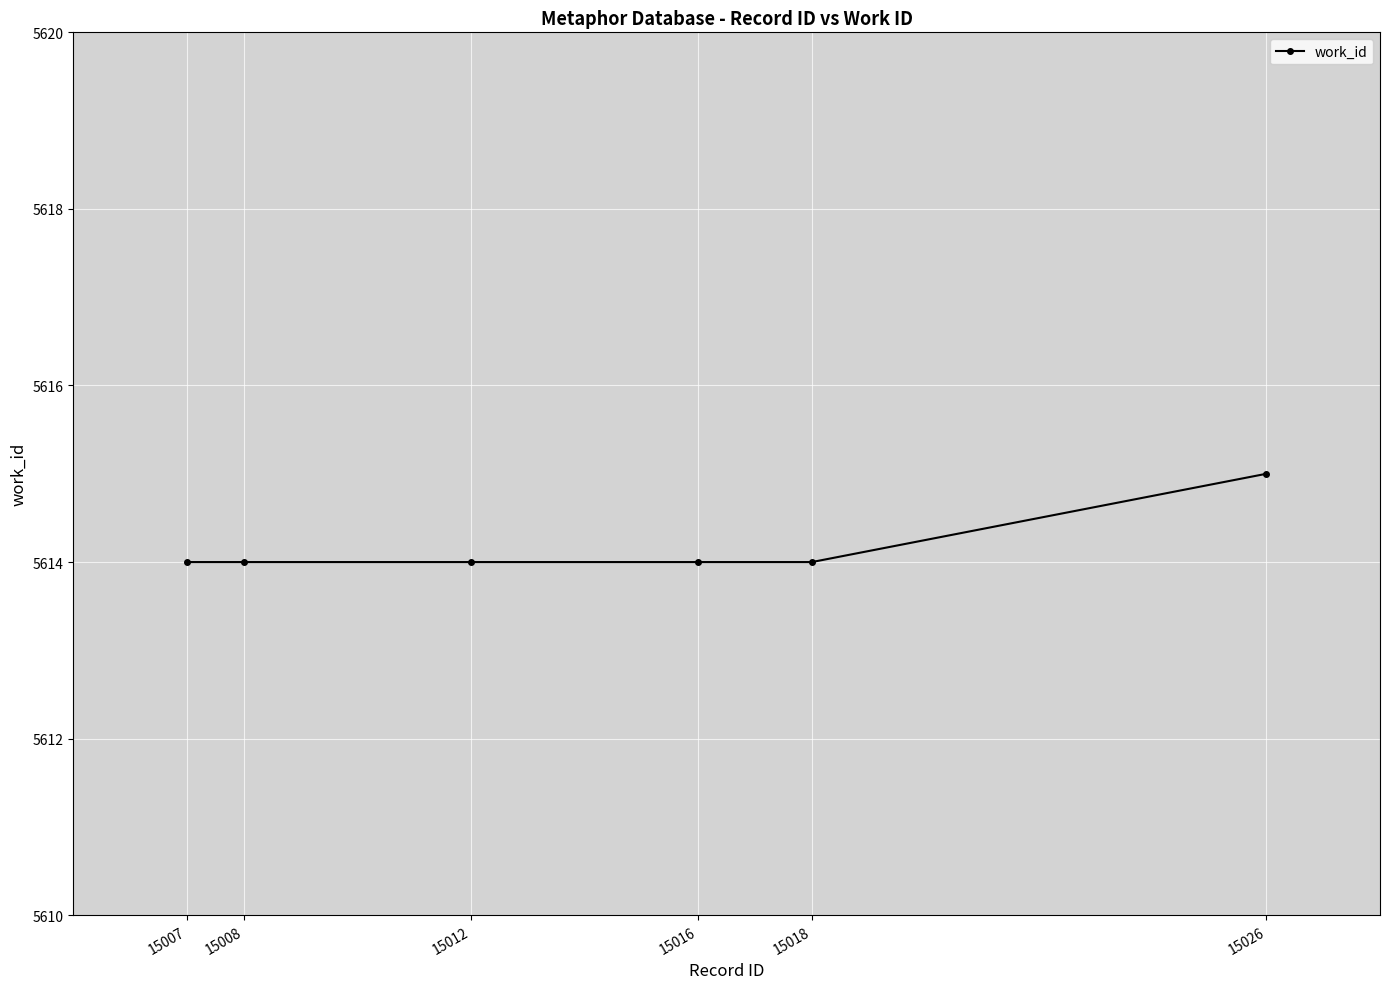

What is the greatest value displayed?

5615